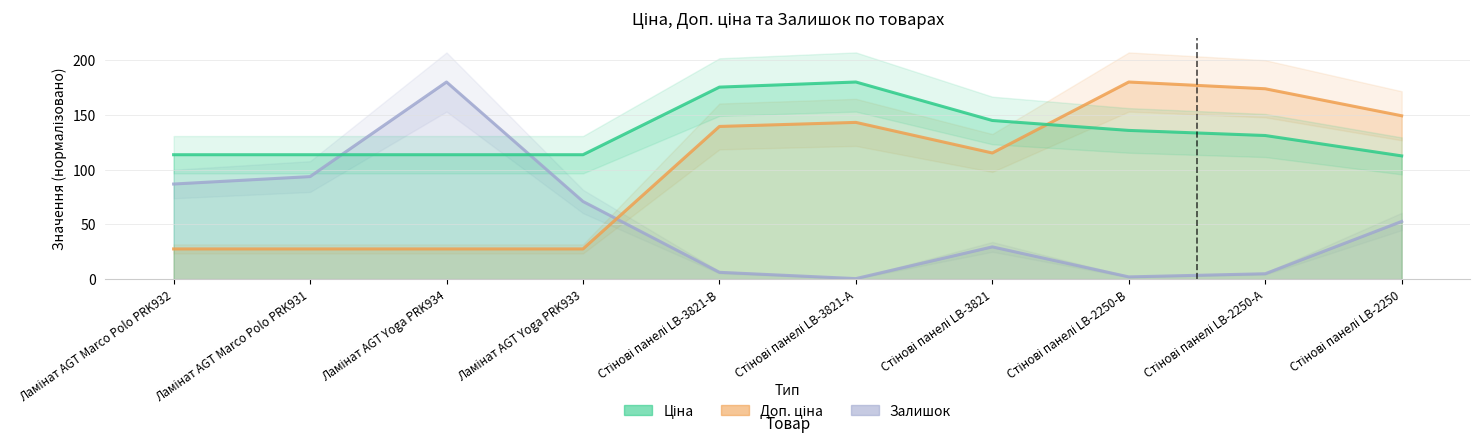

Which has a higher value, Стінові панелі LB-3821 or Стінові панелі LB-2250-А?

Стінові панелі LB-3821